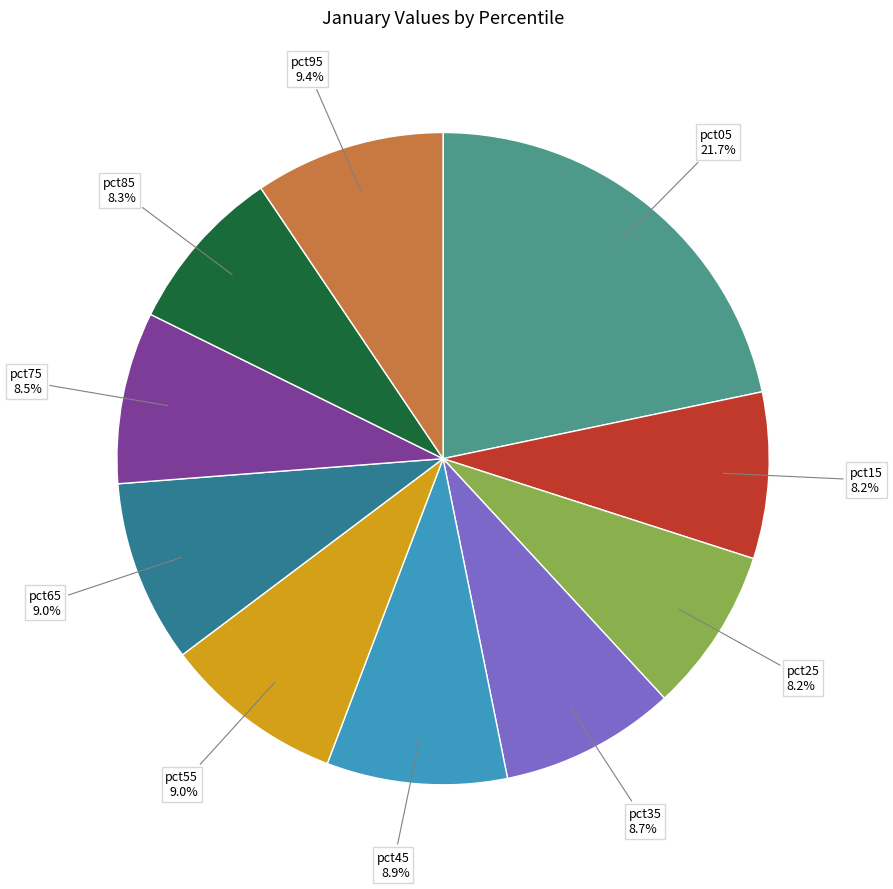

Does any single category account for the majority?

No